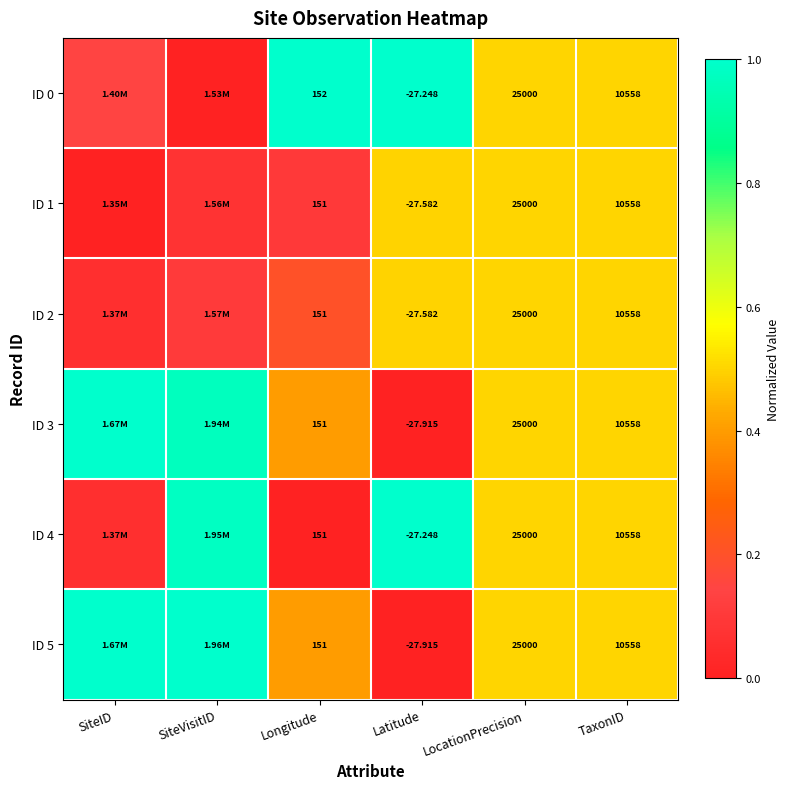

Is the value of ID 0 at TaxonID greater than the value of ID 1 at Latitude?

Yes